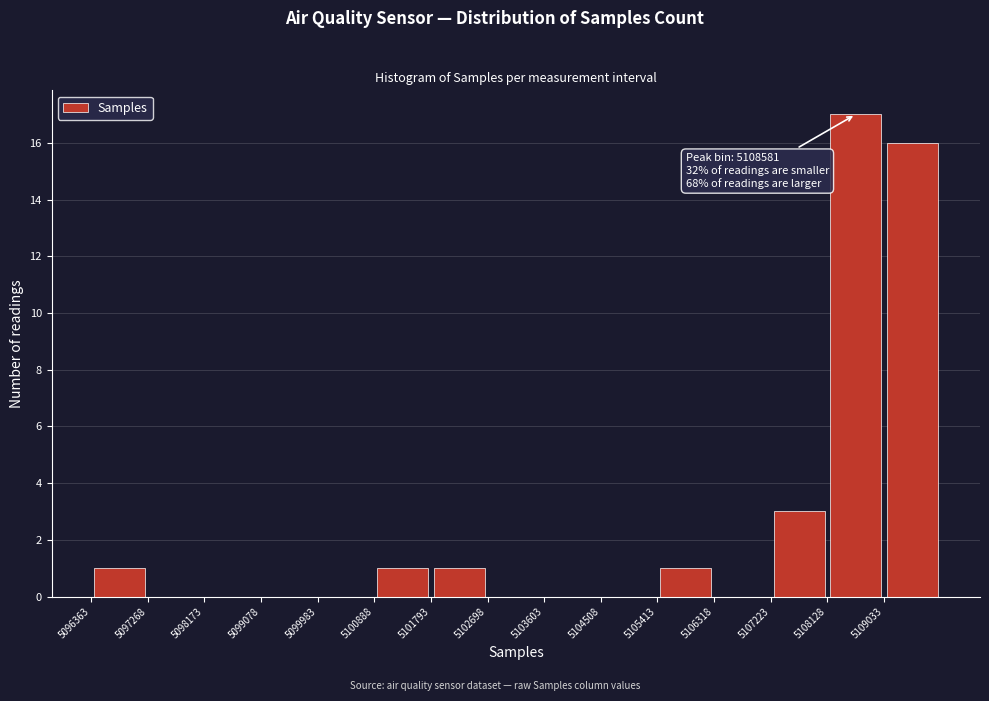

Which range on the x-axis has the tallest bar?

5108100 to 5109000